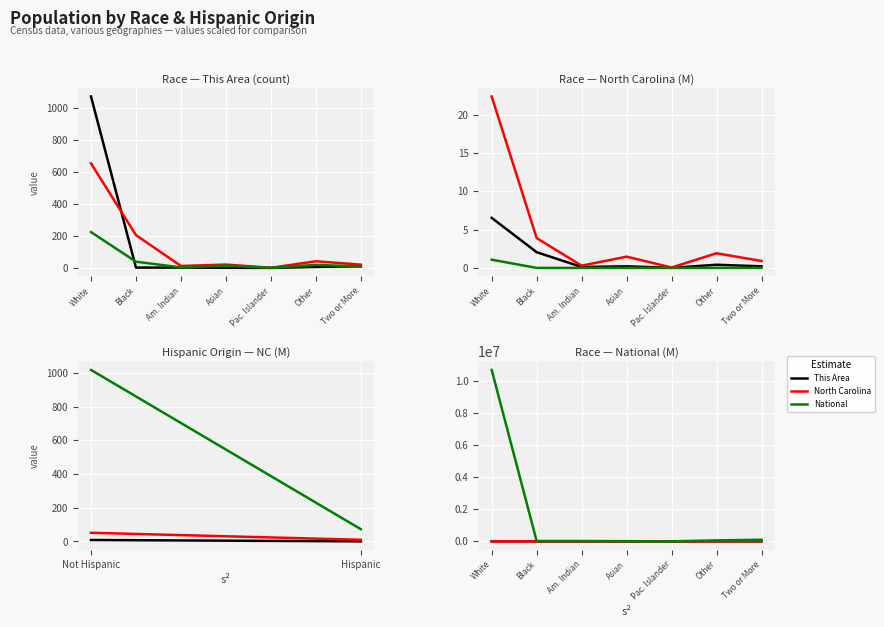

Does the chart display data point markers on the line(s)?

No